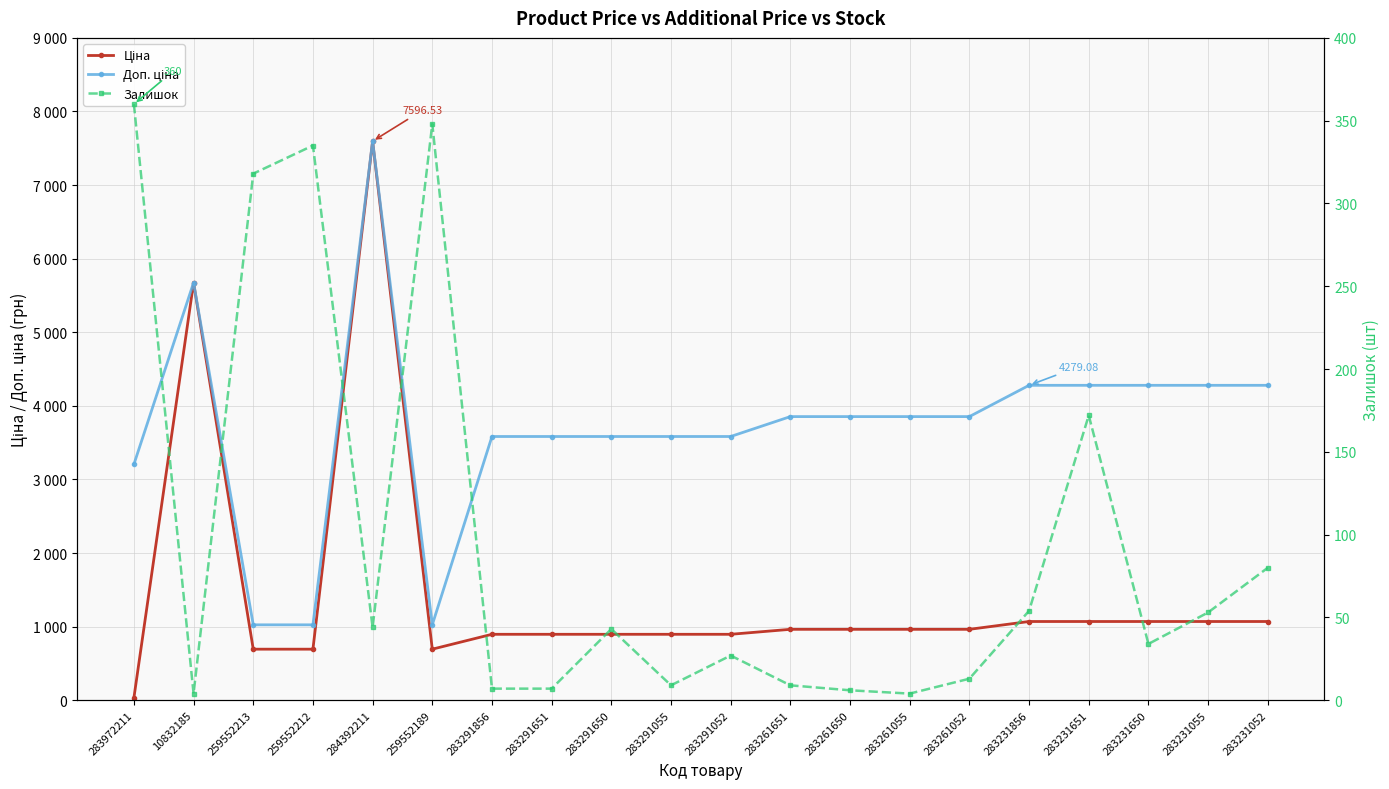

What is the value of the Доп. ціна point at the 13th from the left?

3854.0